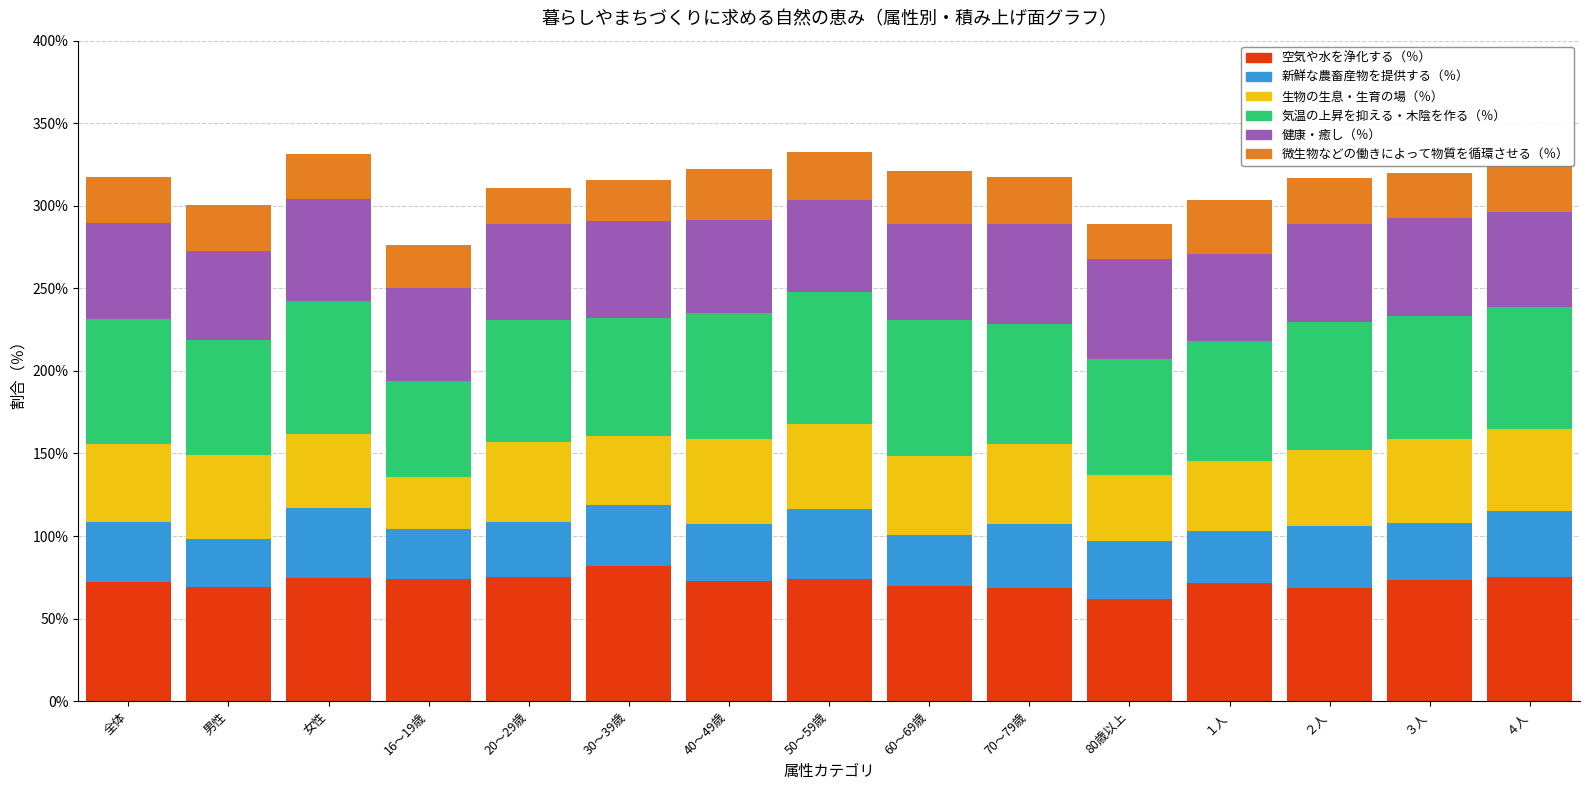

The value of 空気や水を浄化する（％） at 20～29歳 is 130.3. True or false?

False